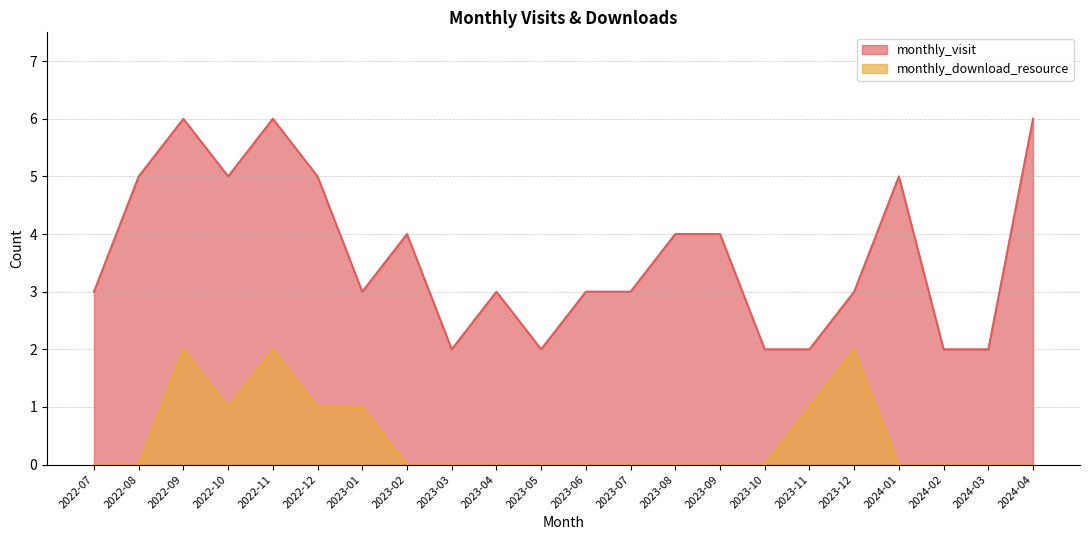

How many distinct data groups are displayed?

2